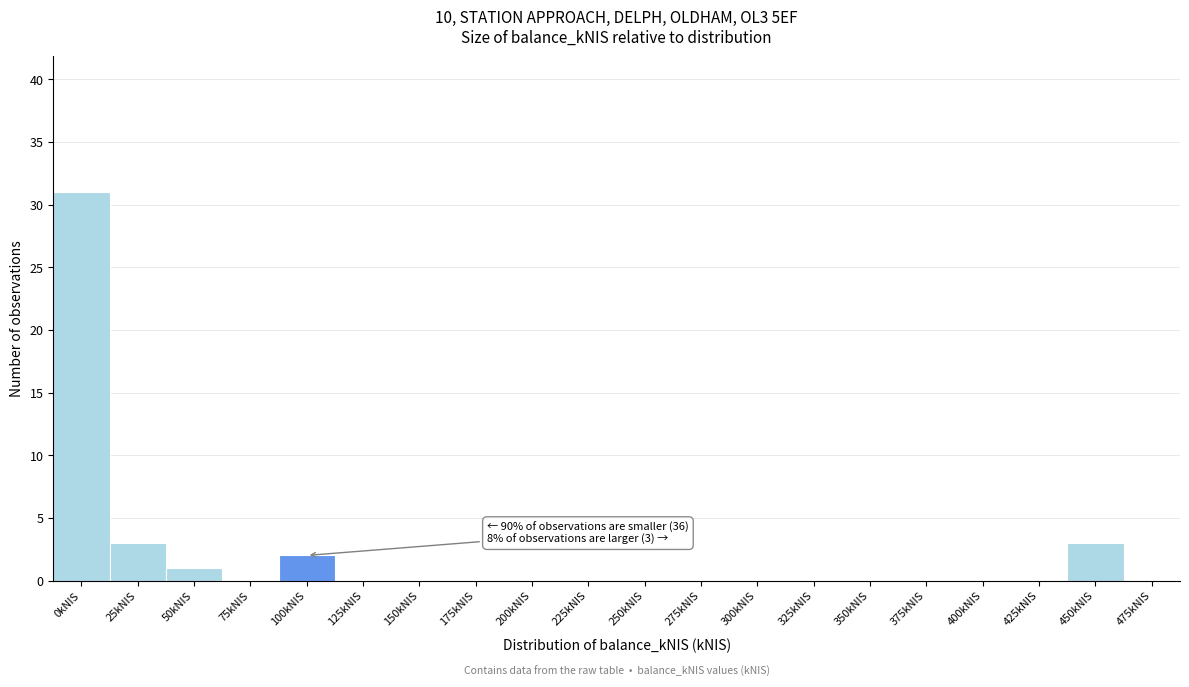

Reading right to left, extract all data points from this chart.

475kNIS=0	450kNIS=3	425kNIS=0	400kNIS=0	375kNIS=0	350kNIS=0	325kNIS=0	300kNIS=0	275kNIS=0	250kNIS=0	225kNIS=0	200kNIS=0	175kNIS=0	150kNIS=0	125kNIS=0	100kNIS=2	75kNIS=0	50kNIS=1	25kNIS=3	0kNIS=31